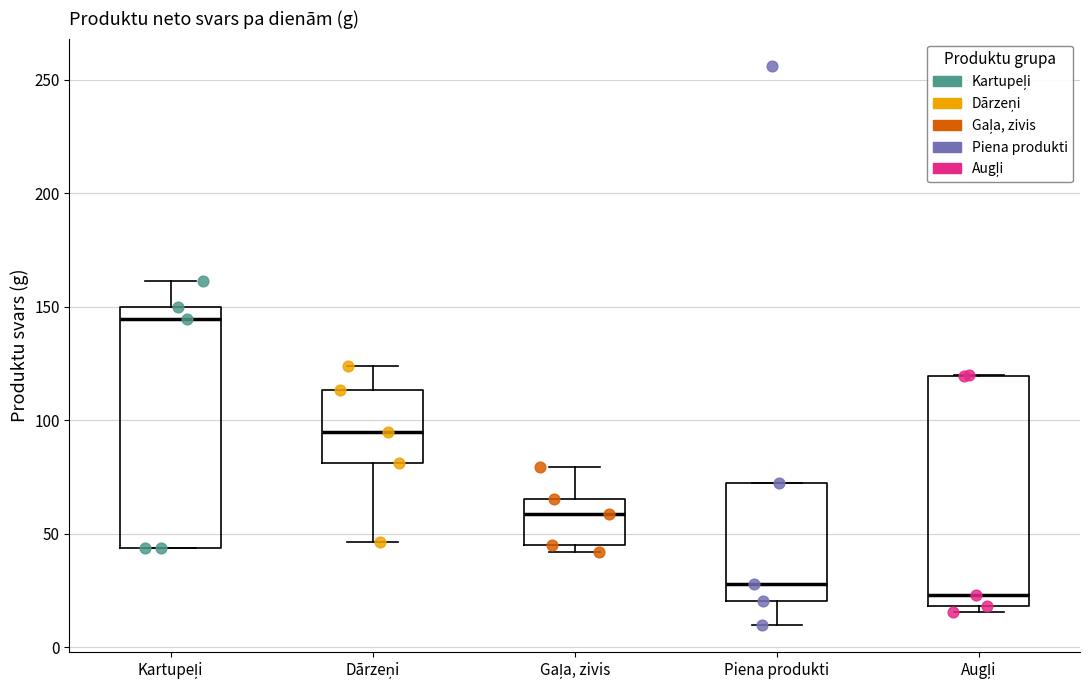

Reading left to right, transcribe this box plot: for each box, give where its median line is, the range the box spans, and where its two whiskers end, as read against the y-axis. The values are not printed on the chart, so give them approximately, as read against the axis.

Kartupeļi: median 145, box 45 to 150, whiskers 45 to 160
Dārzeņi: median 95, box 80 to 115, whiskers 45 to 125
Gaļa, zivis: median 60, box 45 to 65, whiskers 40 to 80
Piena produkti: median 30, box 20 to 75, whiskers 10 to 75
Augļi: median 25, box 20 to 120, whiskers 15 to 120